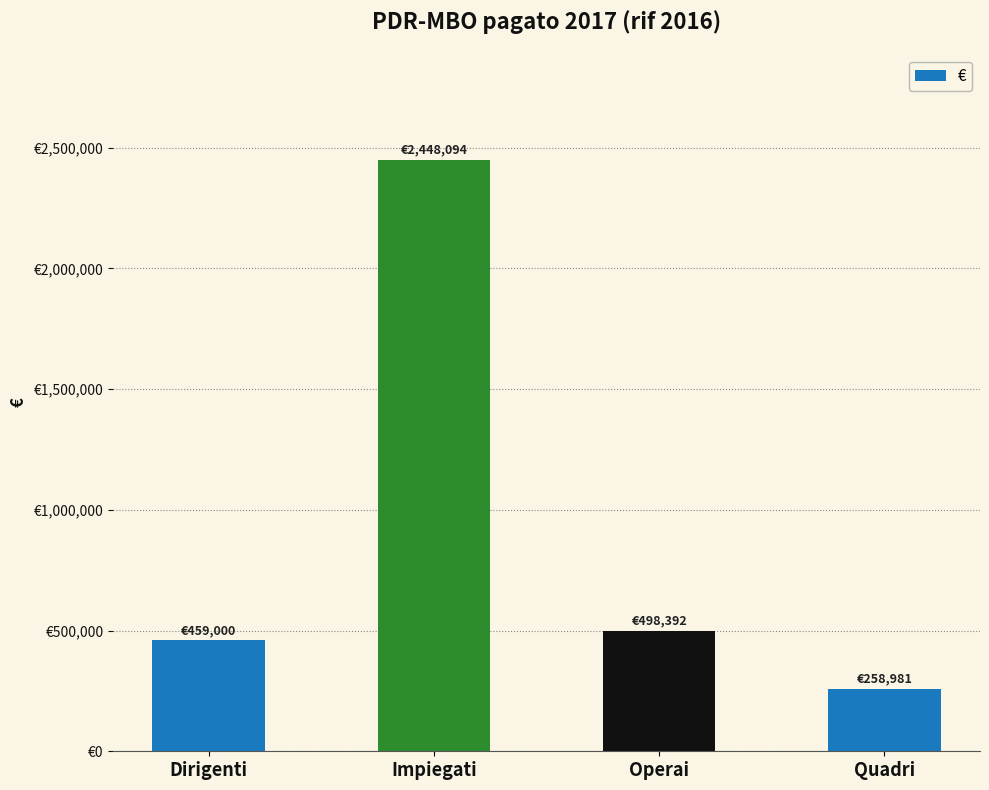

What is the sum of all values?

3664466.6